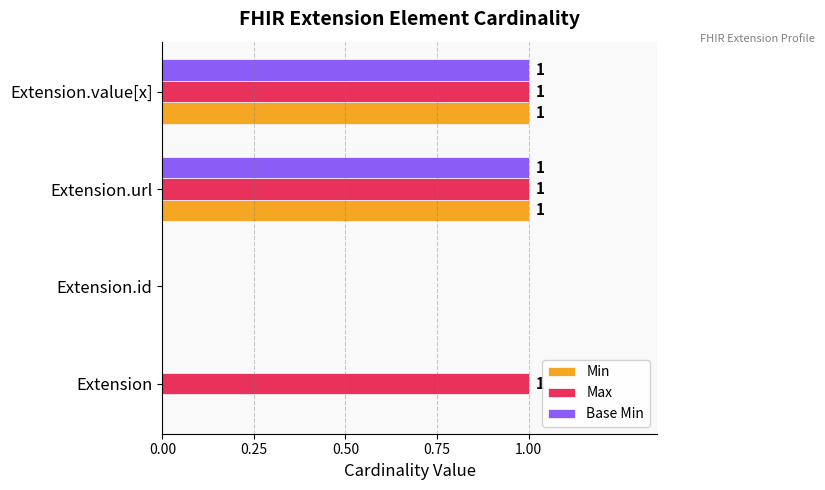

What are all the series names shown in the legend?

Min, Max, Base Min